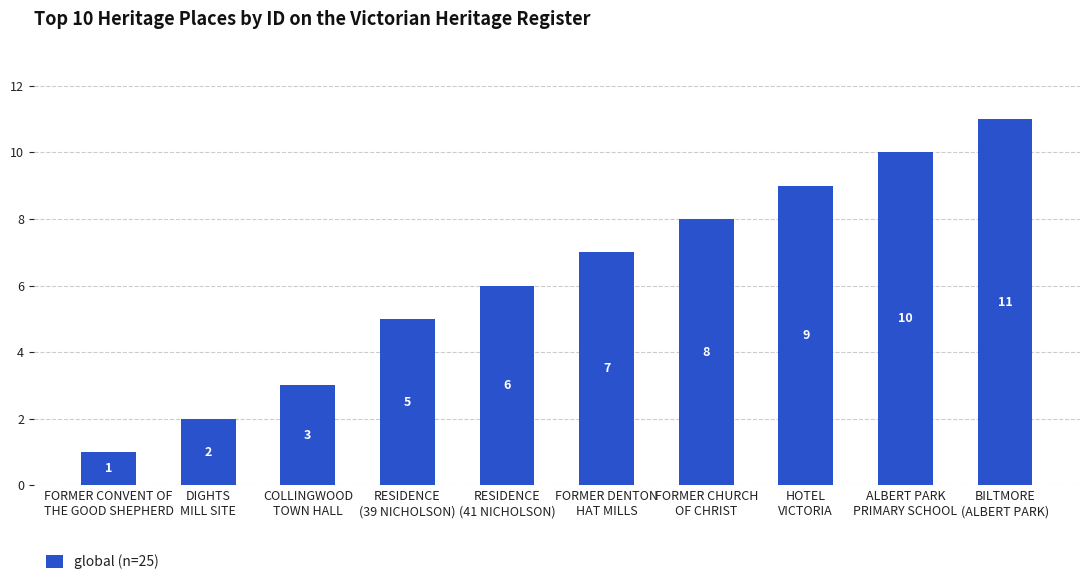

What is the greatest value displayed?

11